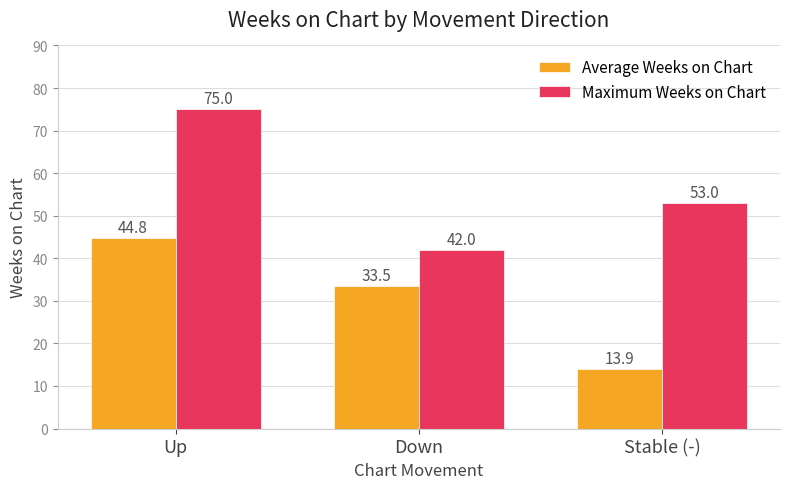

Which category has the lowest value in the Average Weeks on Chart series?

Stable (-)